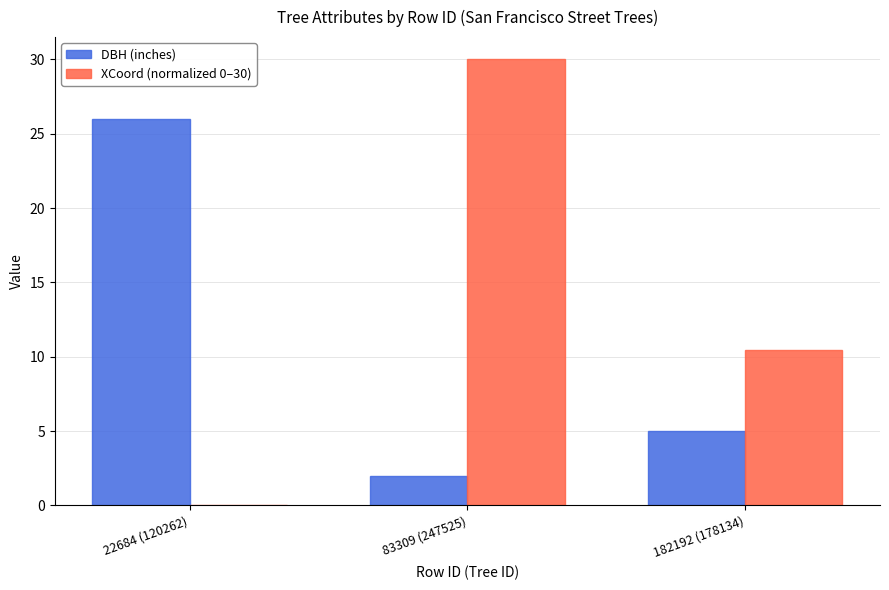

At which label does XCoord (normalized 0–30) first exceed 10?

83309 (247525)